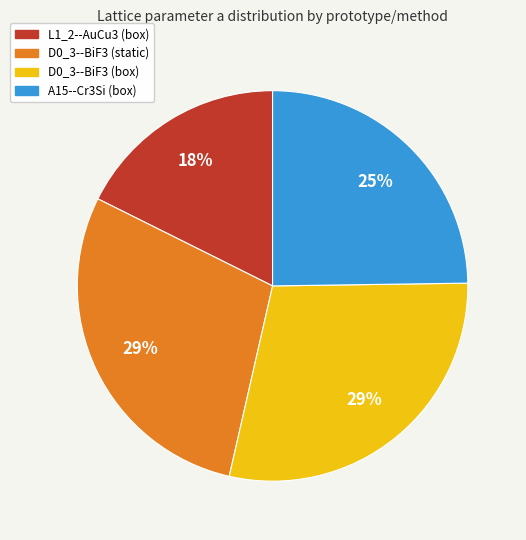

Combined, do L1_2--AuCu3 (box) and A15--Cr3Si (box) account for over 50%?

No